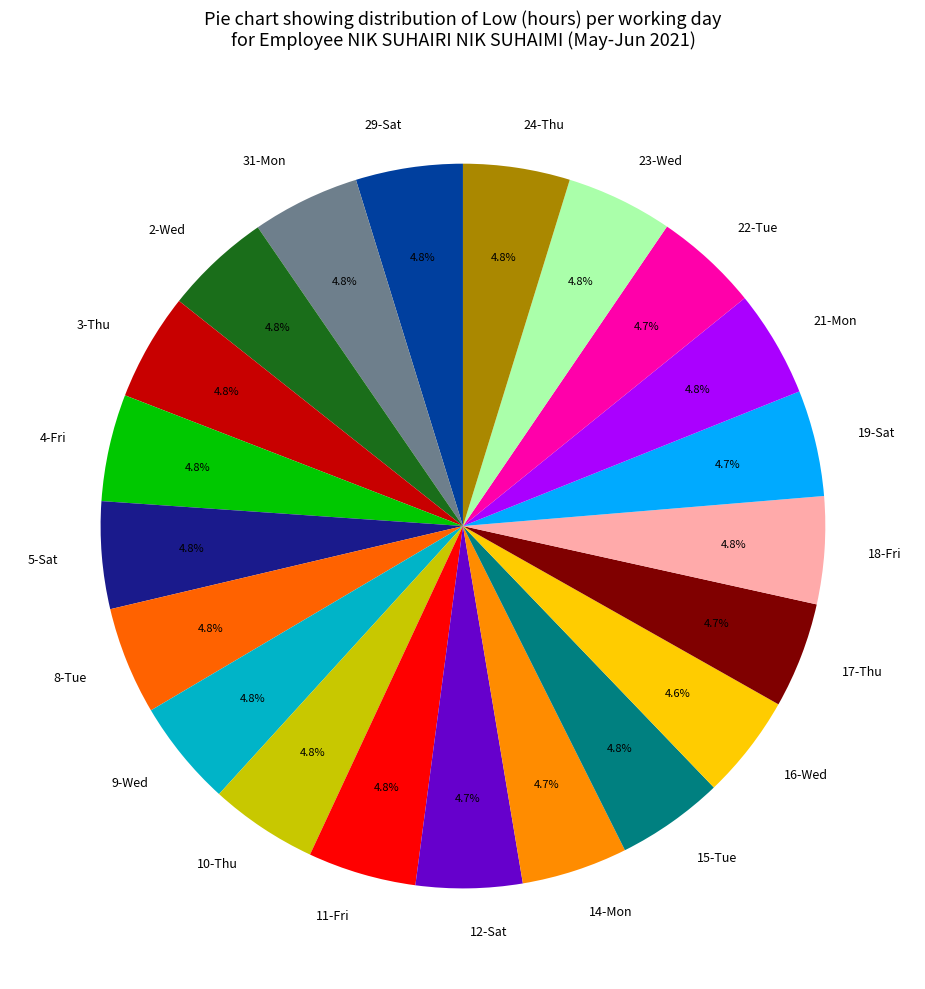

How much of the chart is everything except 15-Tue?

95.2%